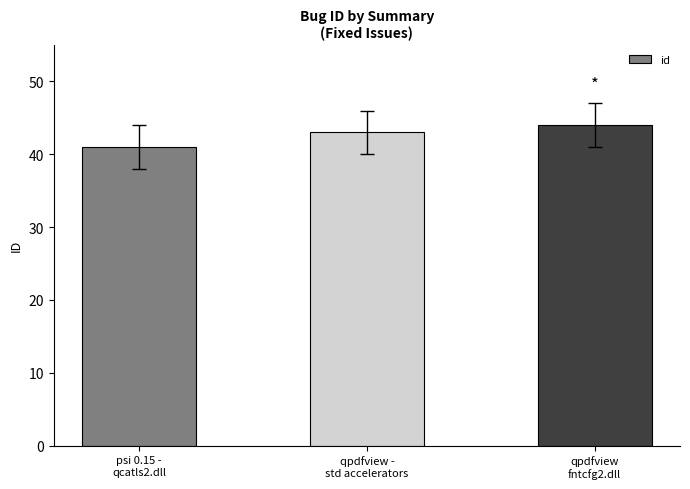

How many categories are shown in the chart?

3